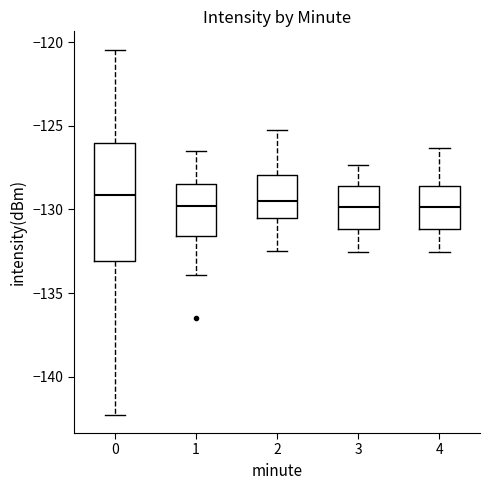

Where does the upper whisker of the box at x = 4 end on the y-axis? The values are not printed on the chart, so give them approximately, as read against the axis.

-126.5